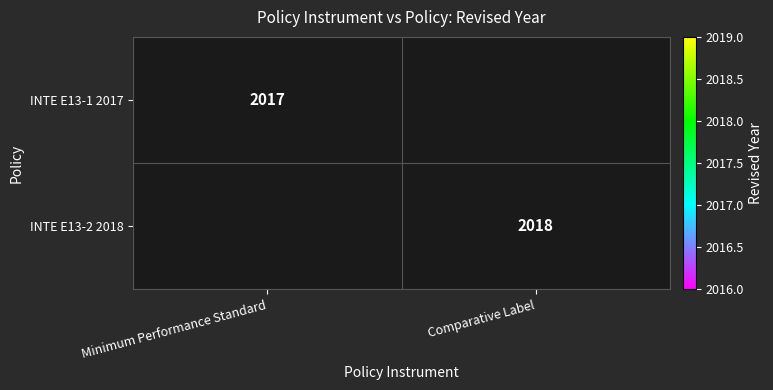

At how many categories does at least one series exceed 2017?

1